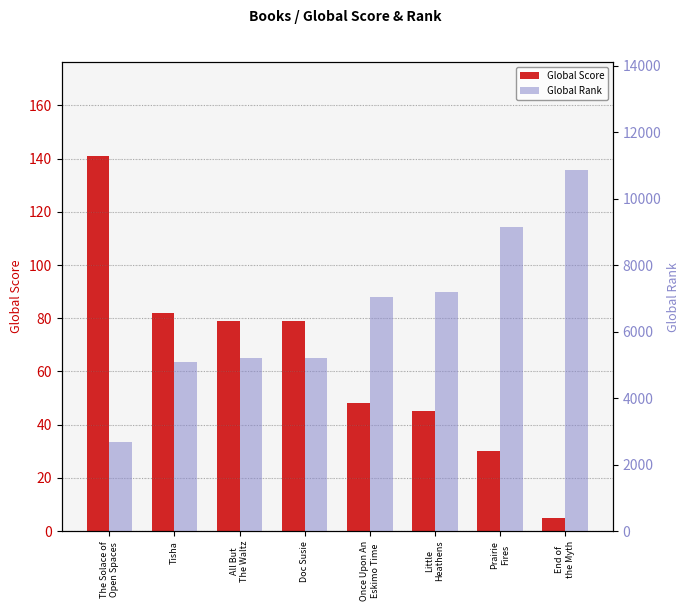

At how many categories does at least one series exceed 958?

8